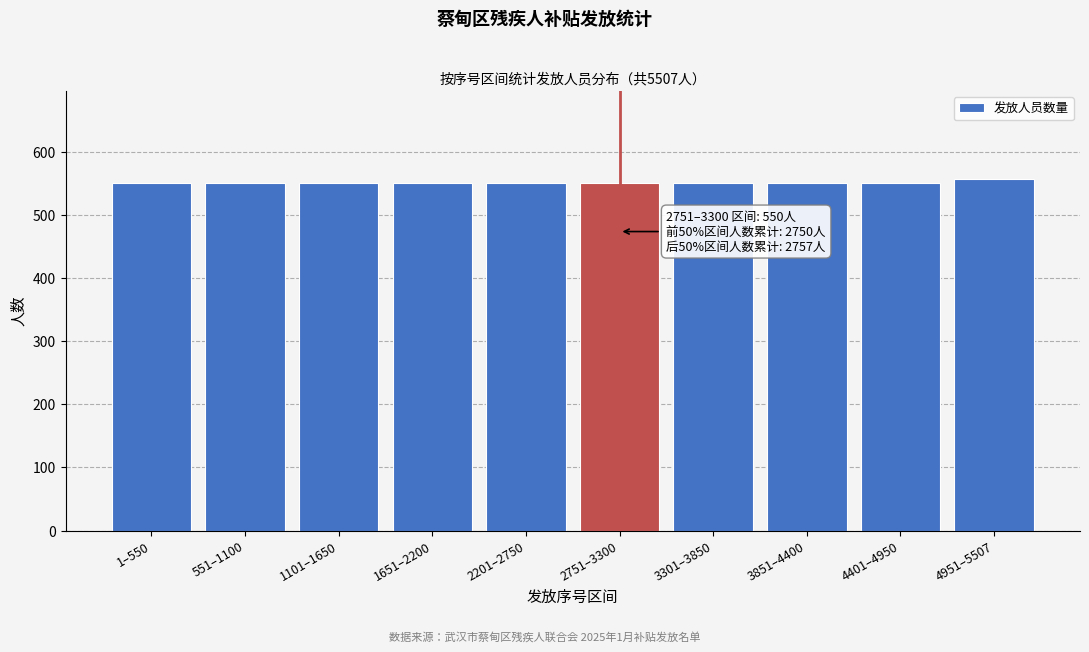

Reading right to left, what are all the values shown in this chart?

557	550	550	550	550	550	550	550	550	550